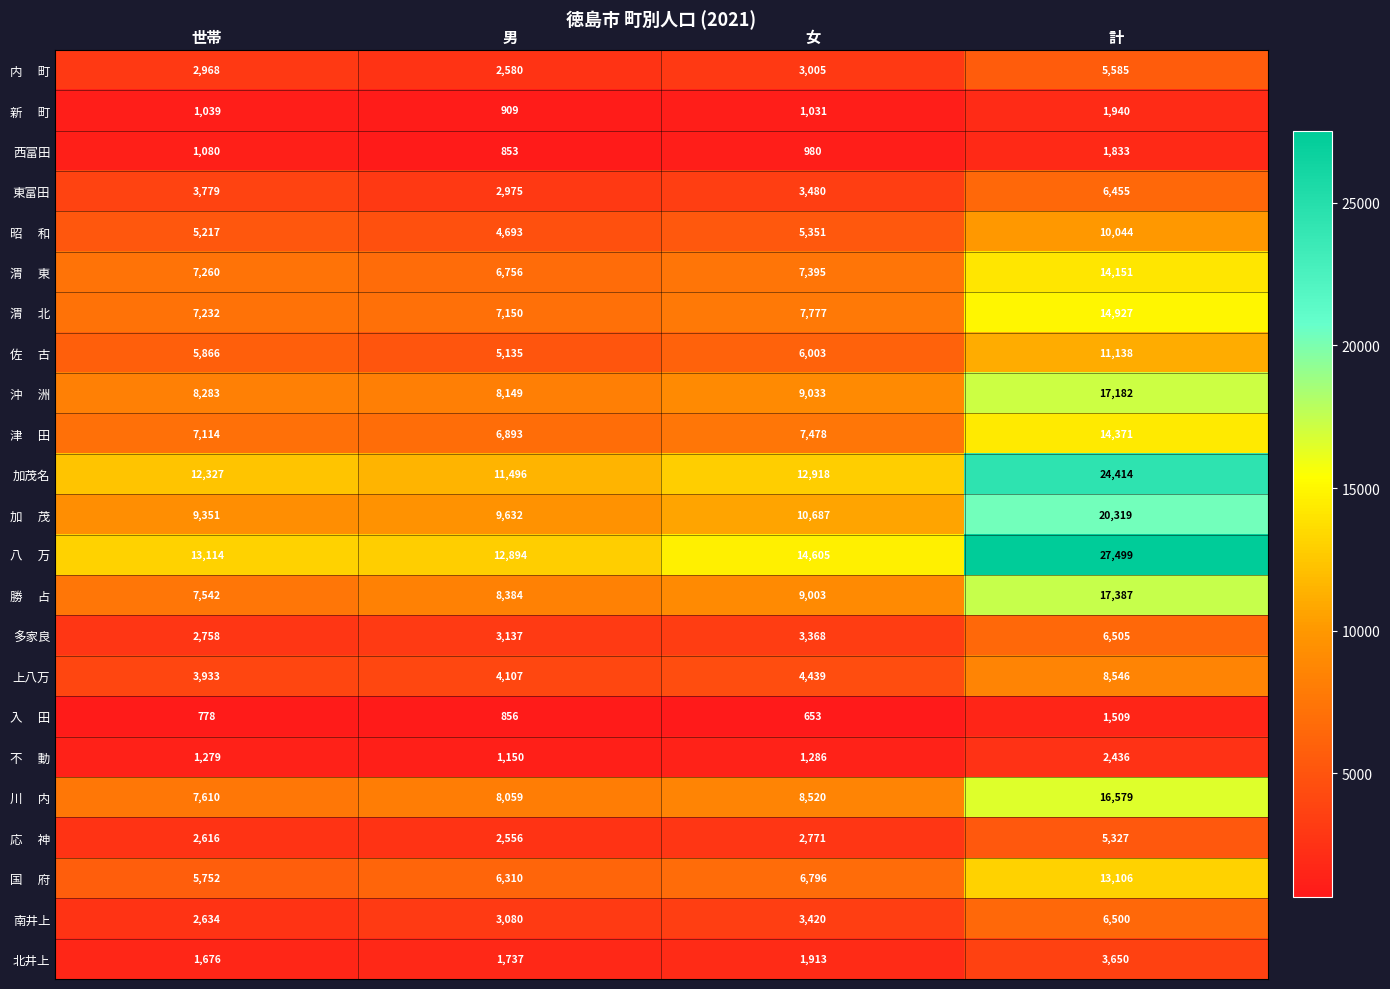

What is the difference between the maximum and minimum values in the 東富田 series?

3480